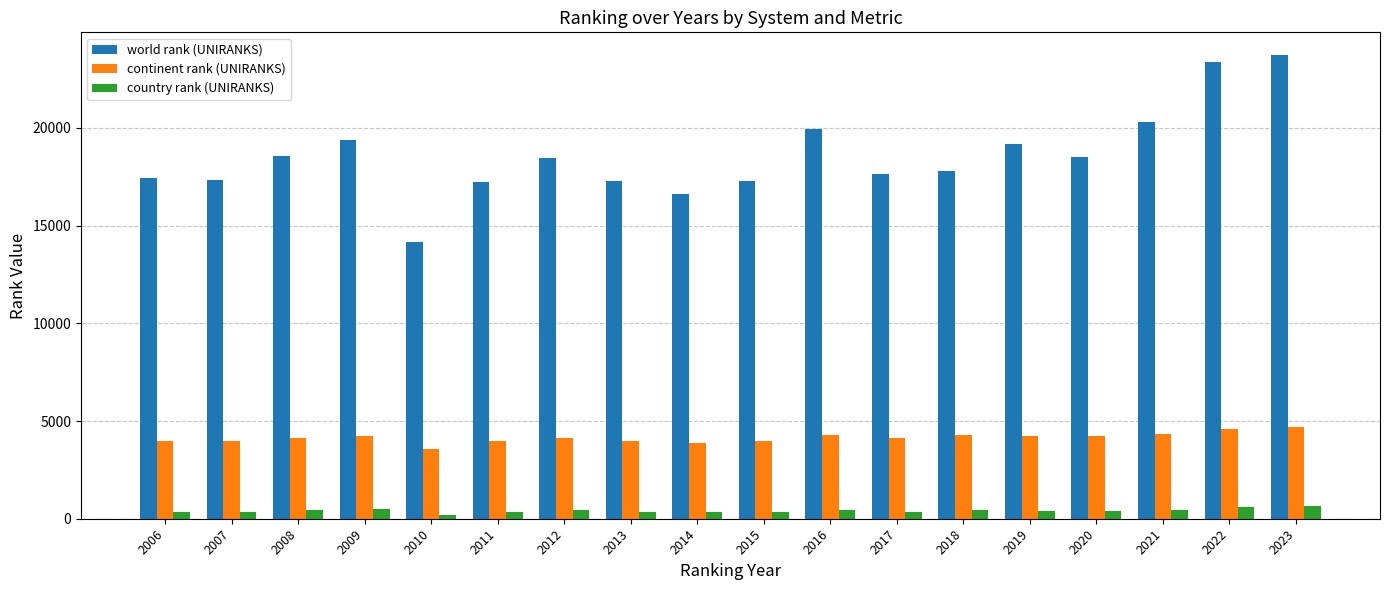

How many bars are there in total?

54